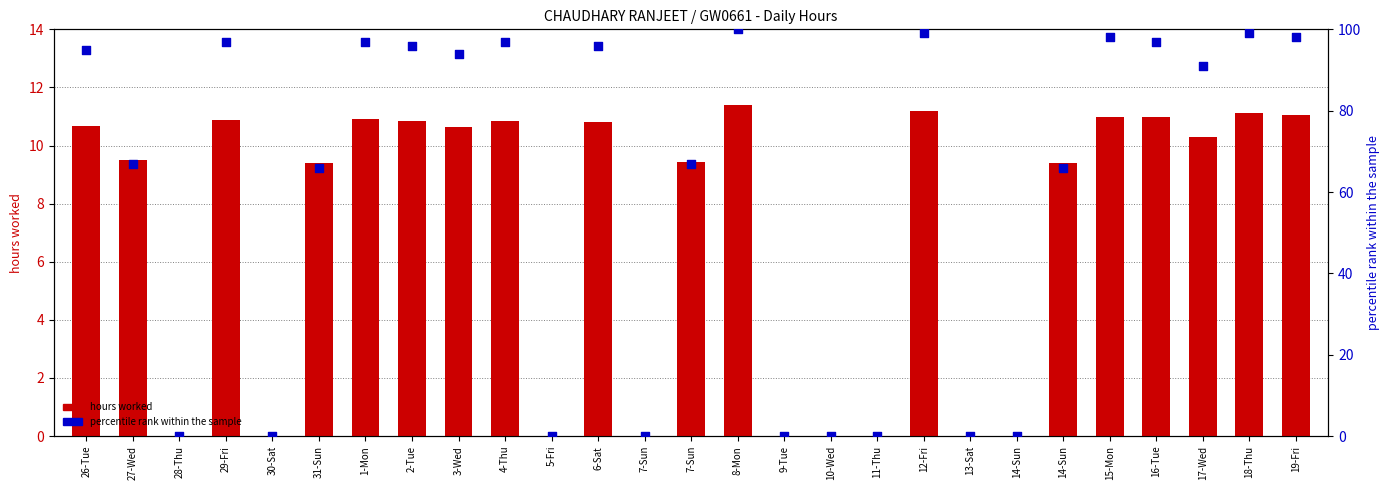

Which series has the largest total across all categories?

percentile rank